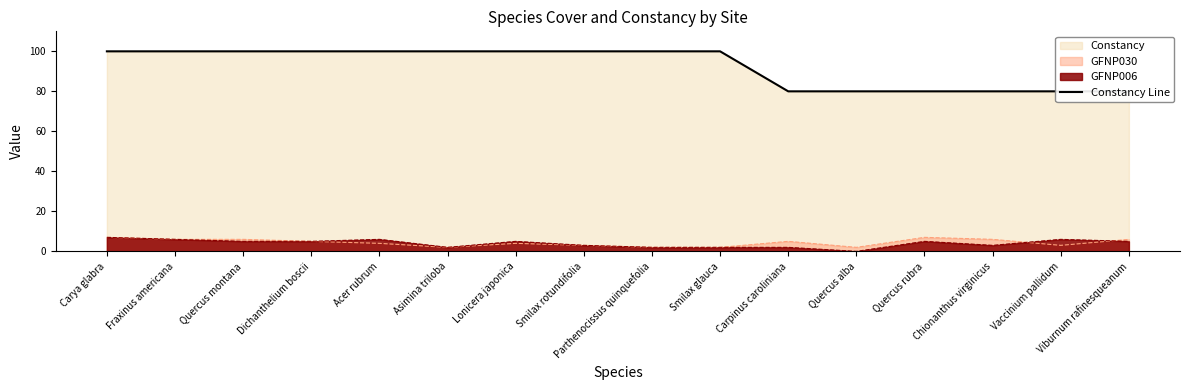

Does the chart have visible grid lines?

No